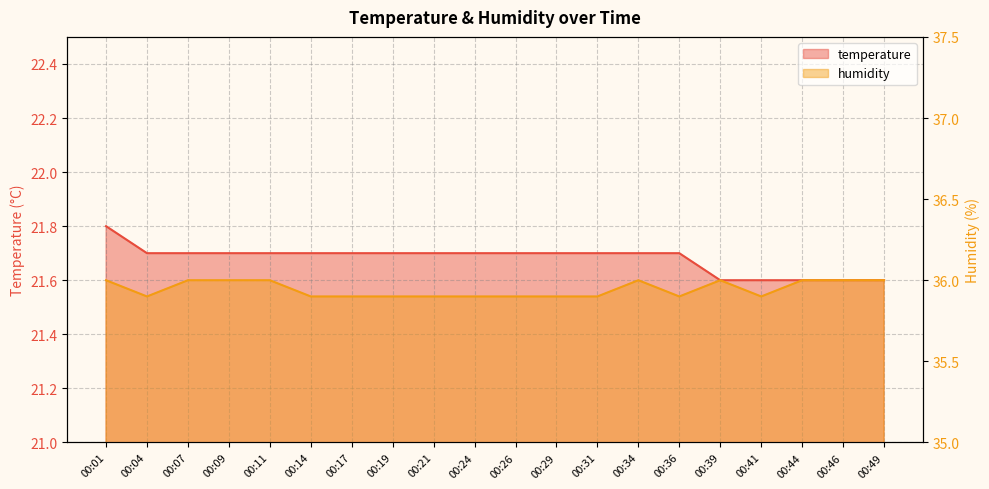

Reading right to left, list all the values displayed in this chart.

temperature: 21.6	21.6	21.6	21.6	21.6	21.7	21.7	21.7	21.7	21.7	21.7	21.7	21.7	21.7	21.7	21.7	21.7	21.7	21.7	21.8
humidity: 36.0	36.0	36.0	35.9	36.0	35.9	36.0	35.9	35.9	35.9	35.9	35.9	35.9	35.9	35.9	36.0	36.0	36.0	35.9	36.0